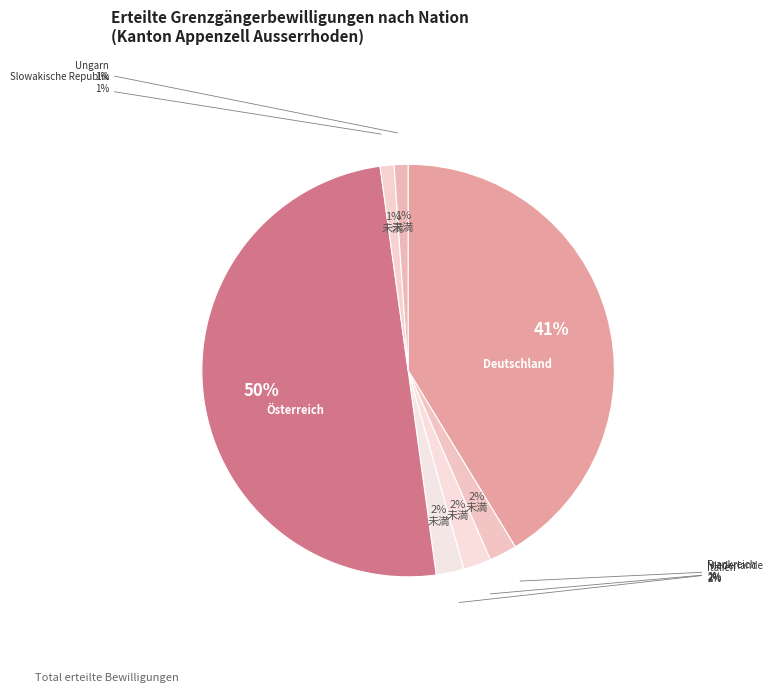

Count the number of slices in the pie.

7